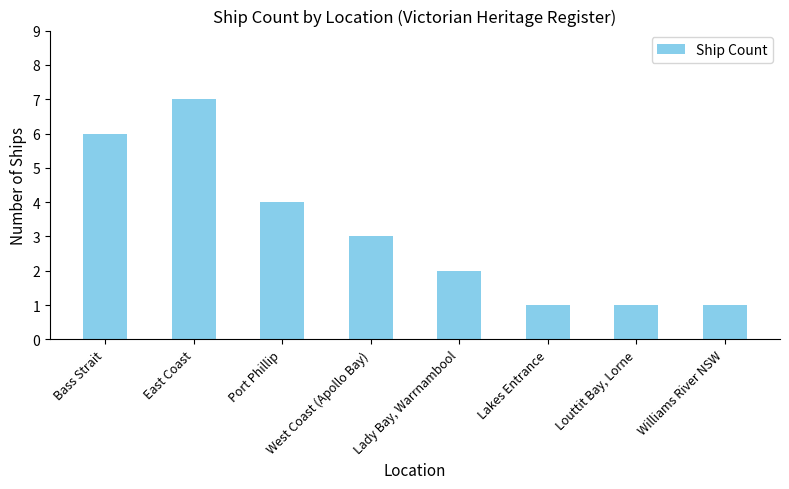

How many data points are less than 3?

4